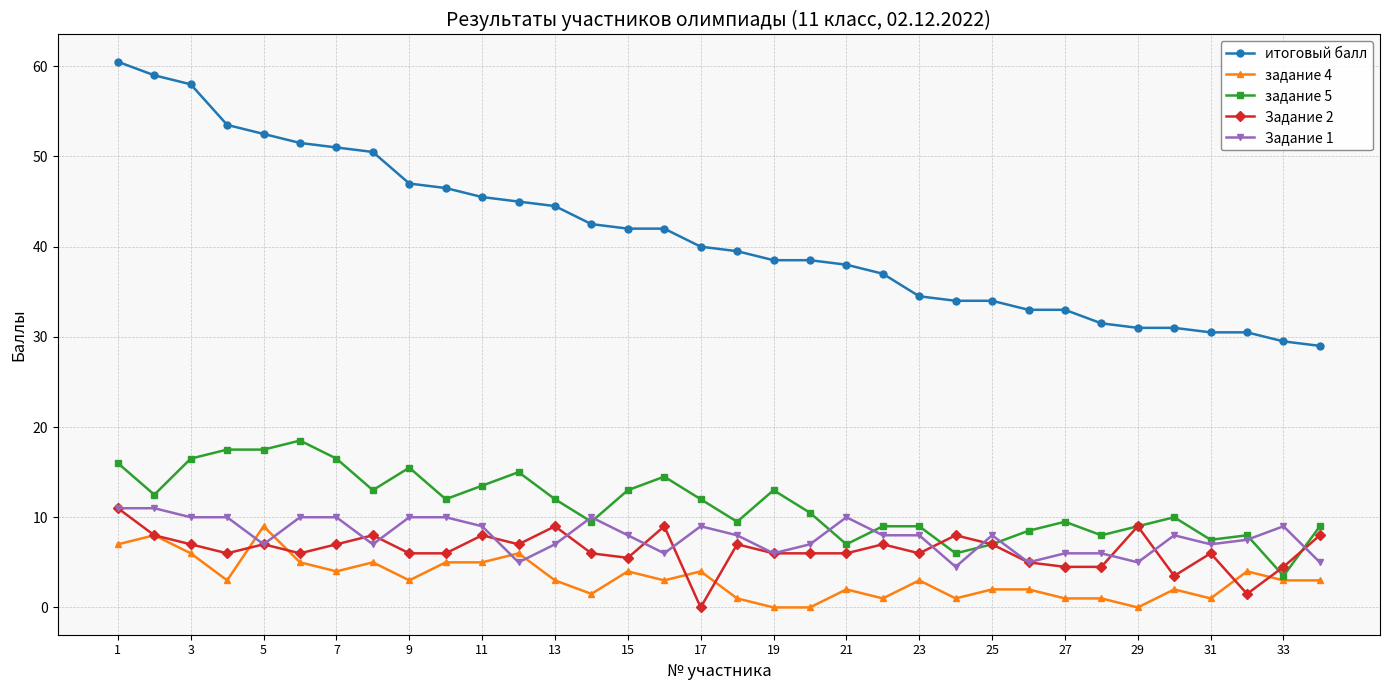

What is the difference between the maximum and minimum values in the задание 4 series?

9.0